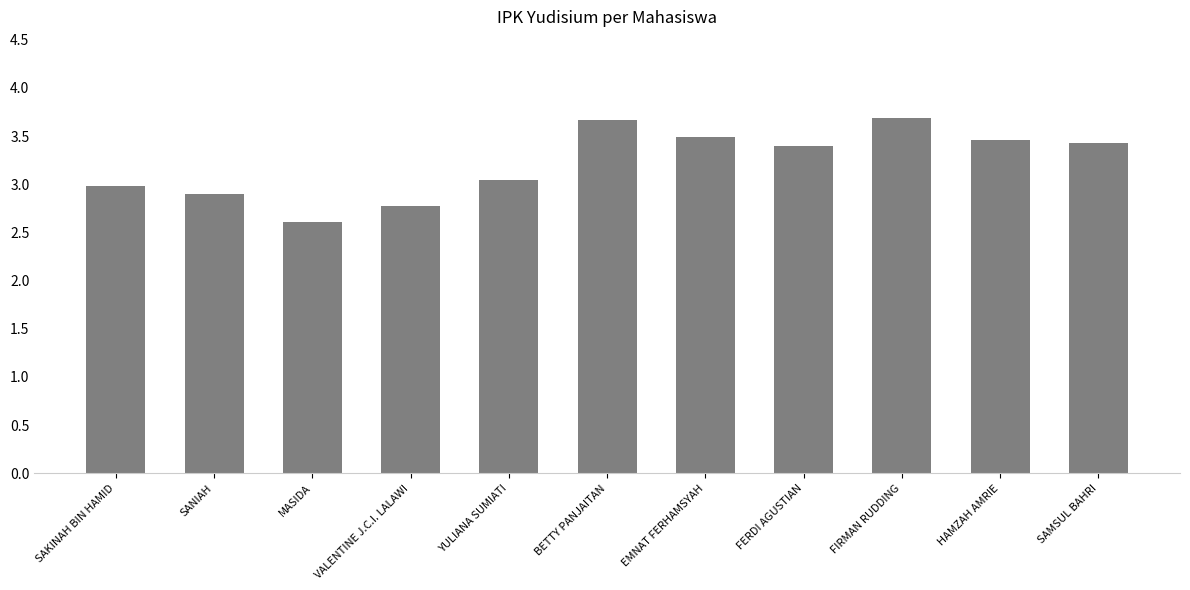

What is the maximum value shown in the chart?

3.7